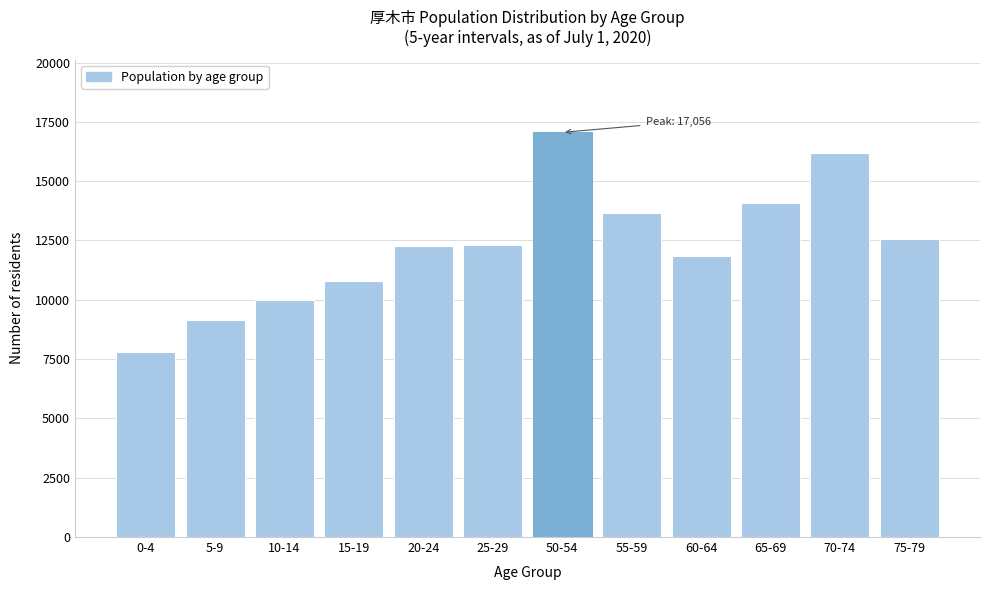

Which label corresponds to the smallest value in the chart?

0-4